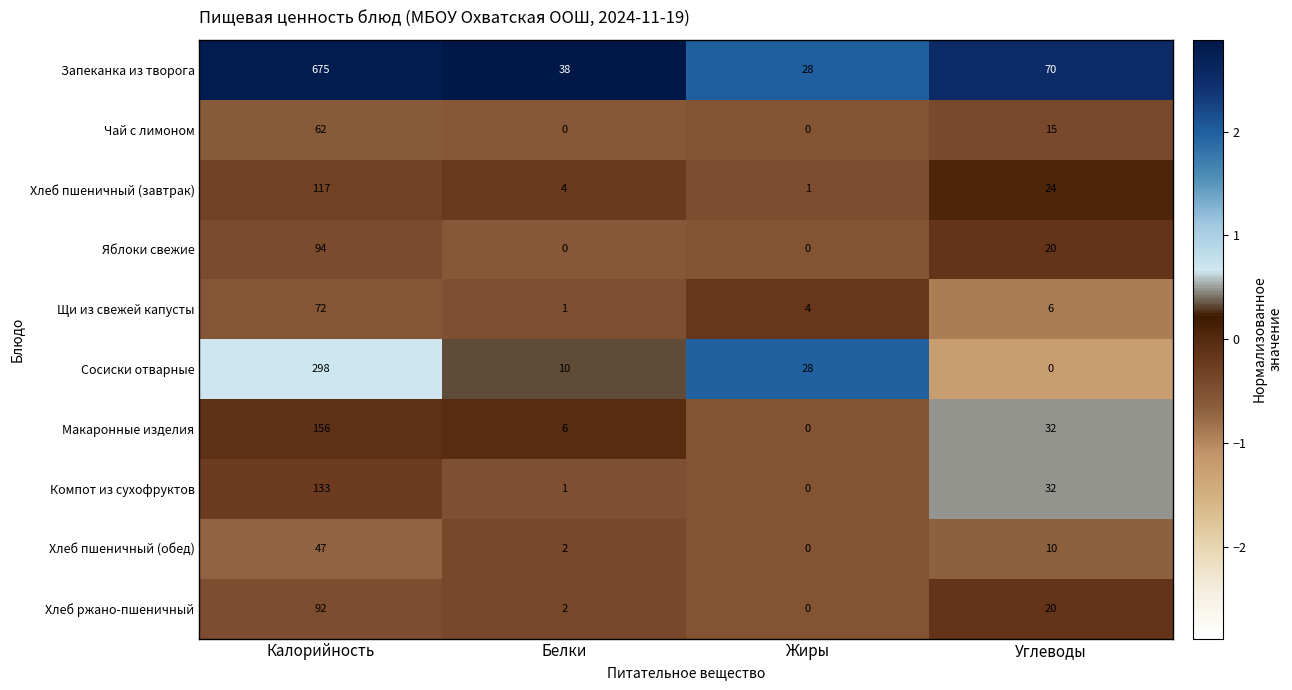

At which category does the chart reach its peak across all series?

Калорийность